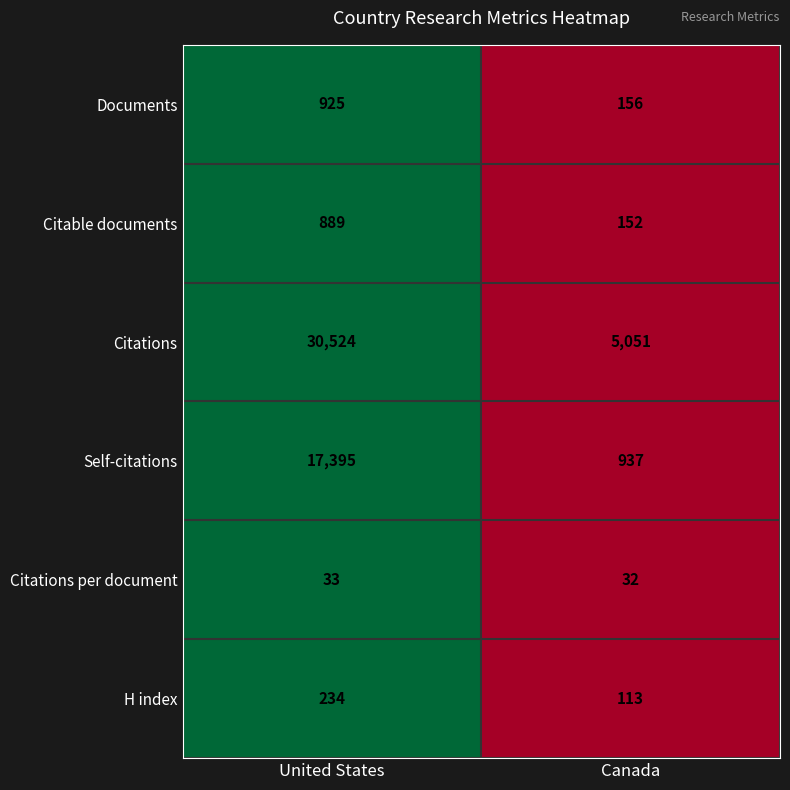

What is the average value of the H index series?

174